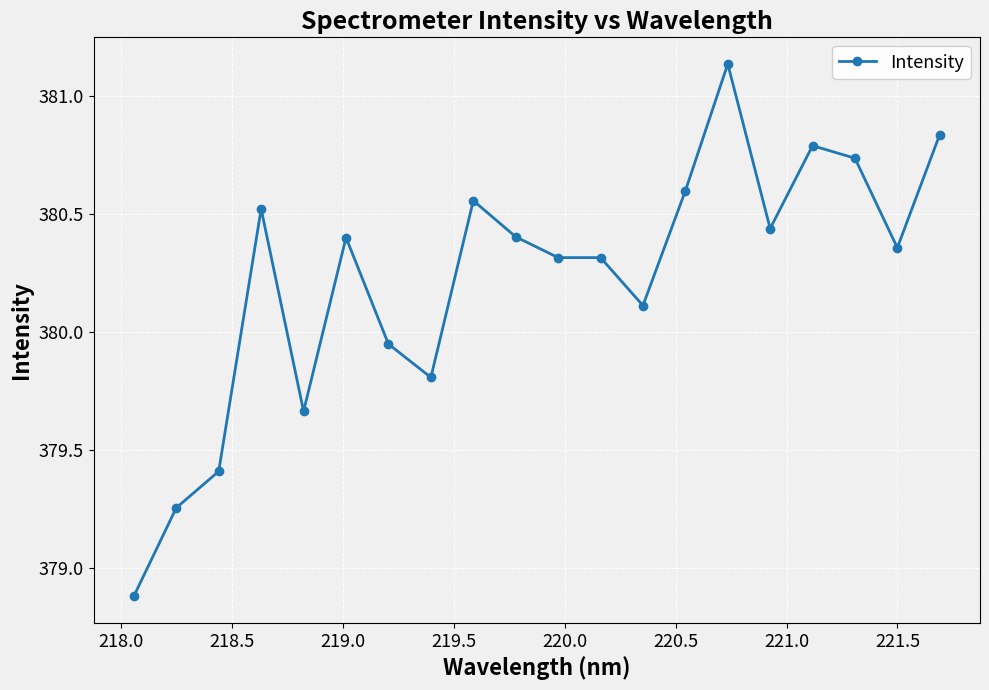

What is the difference between the maximum and minimum values?

2.3